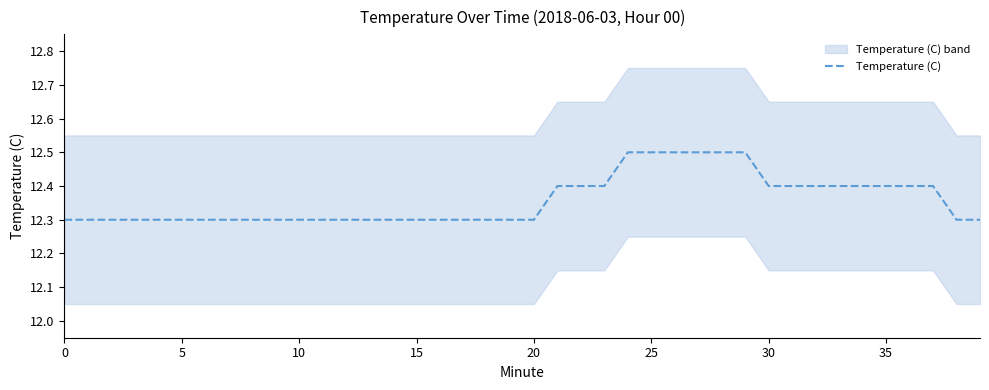

What is the minimum value for Temperature (C)?

12.3